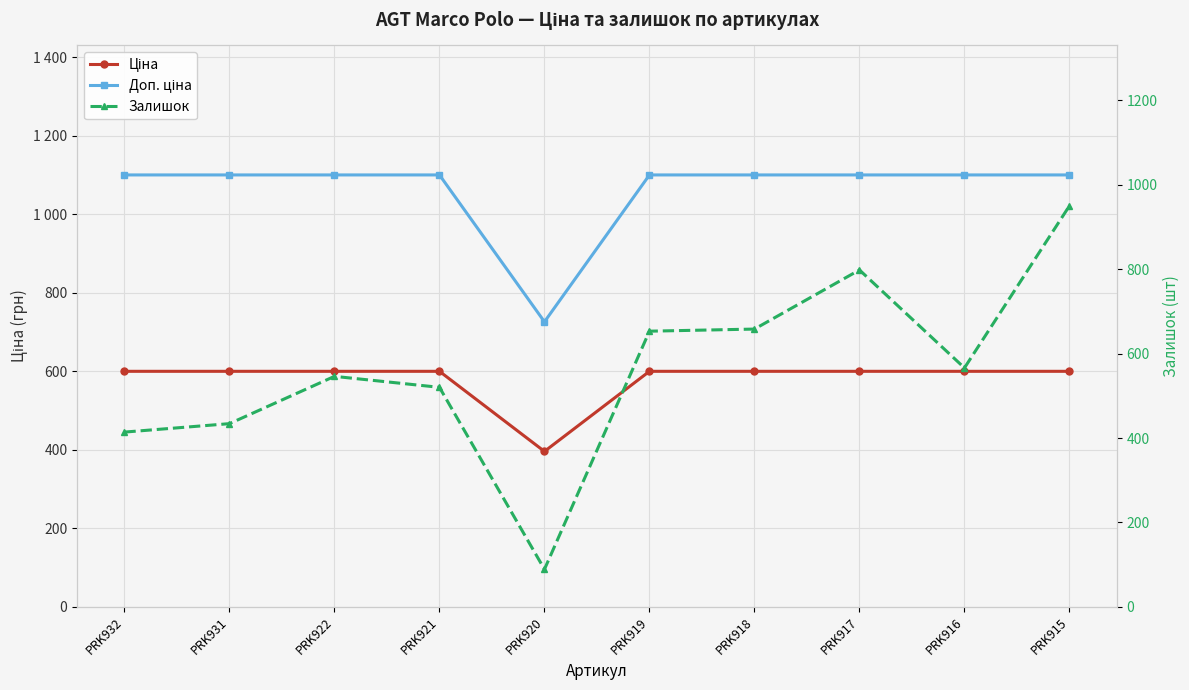

Between PRK921 and PRK915, which is larger?

PRK921